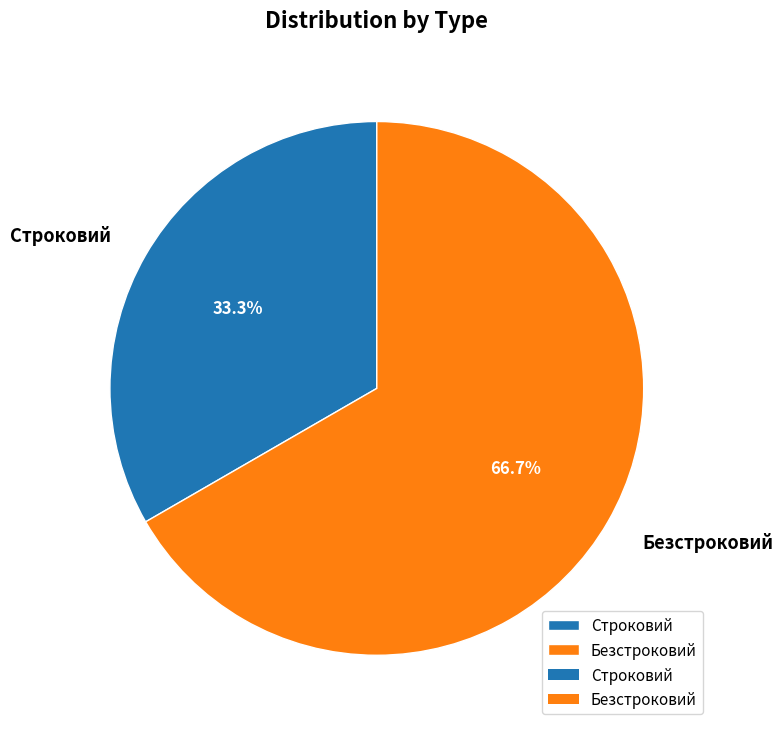

Count the number of slices in the pie.

2